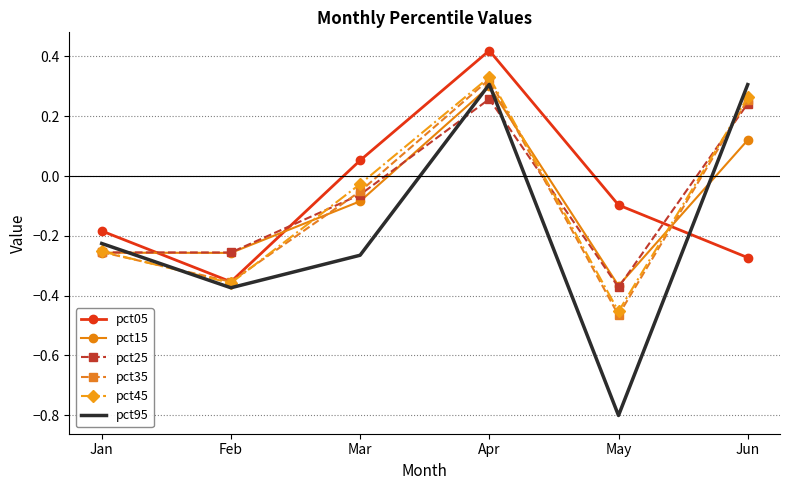

How many values in the pct95 series are below 0?

4